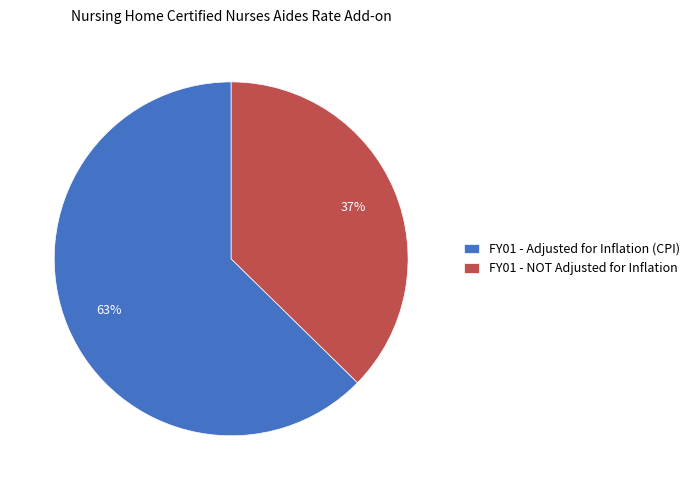

What is the majority slice?

FY01 - Adjusted for Inflation (CPI)